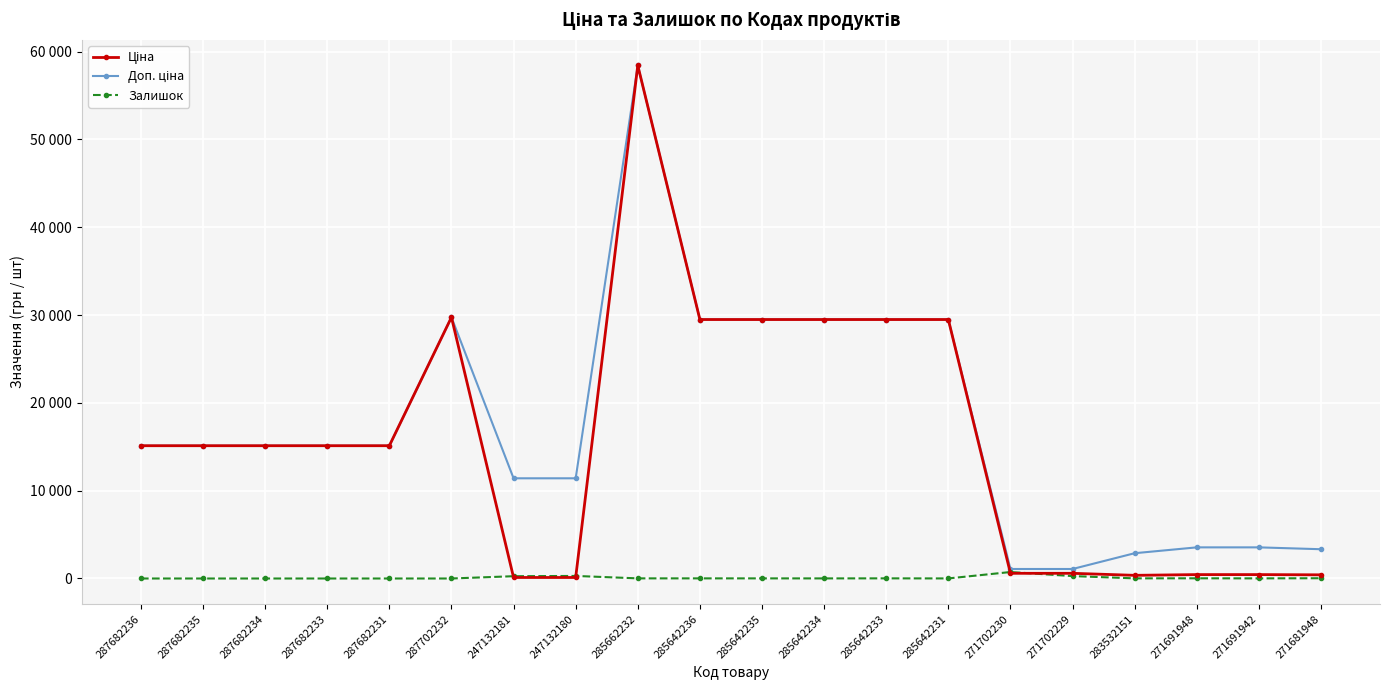

What is the difference between the second highest and second lowest values in the Ціна series?

29633.2